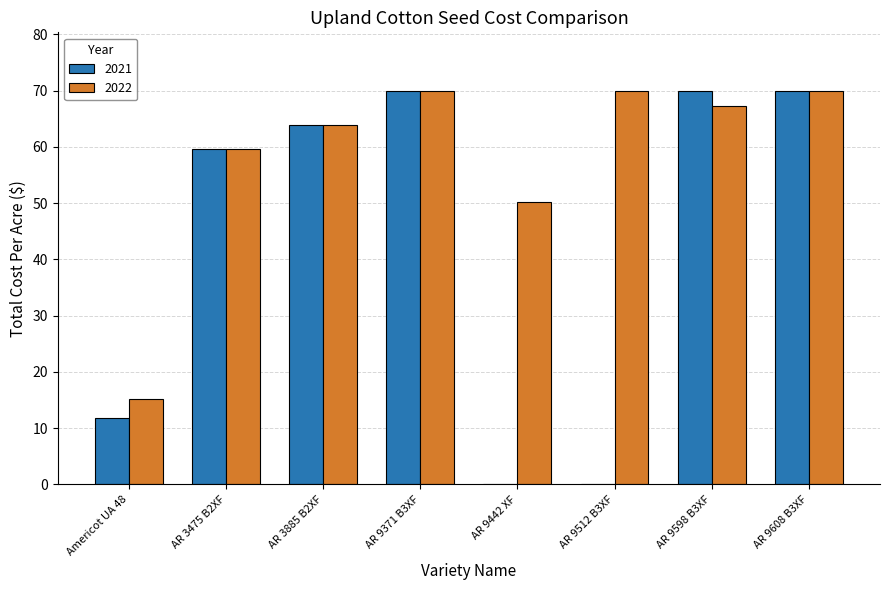

What value does the 2021 series have at AR 3885 B2XF?

63.9